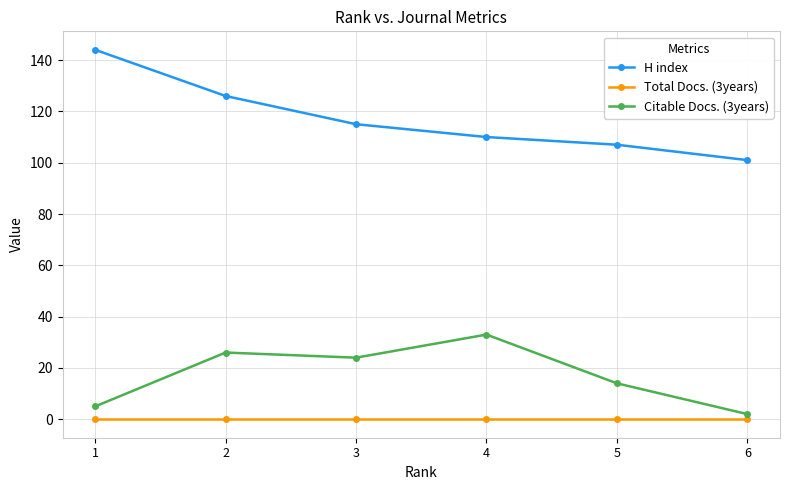

How many interior local valleys does the Citable Docs. (3years) series have?

1